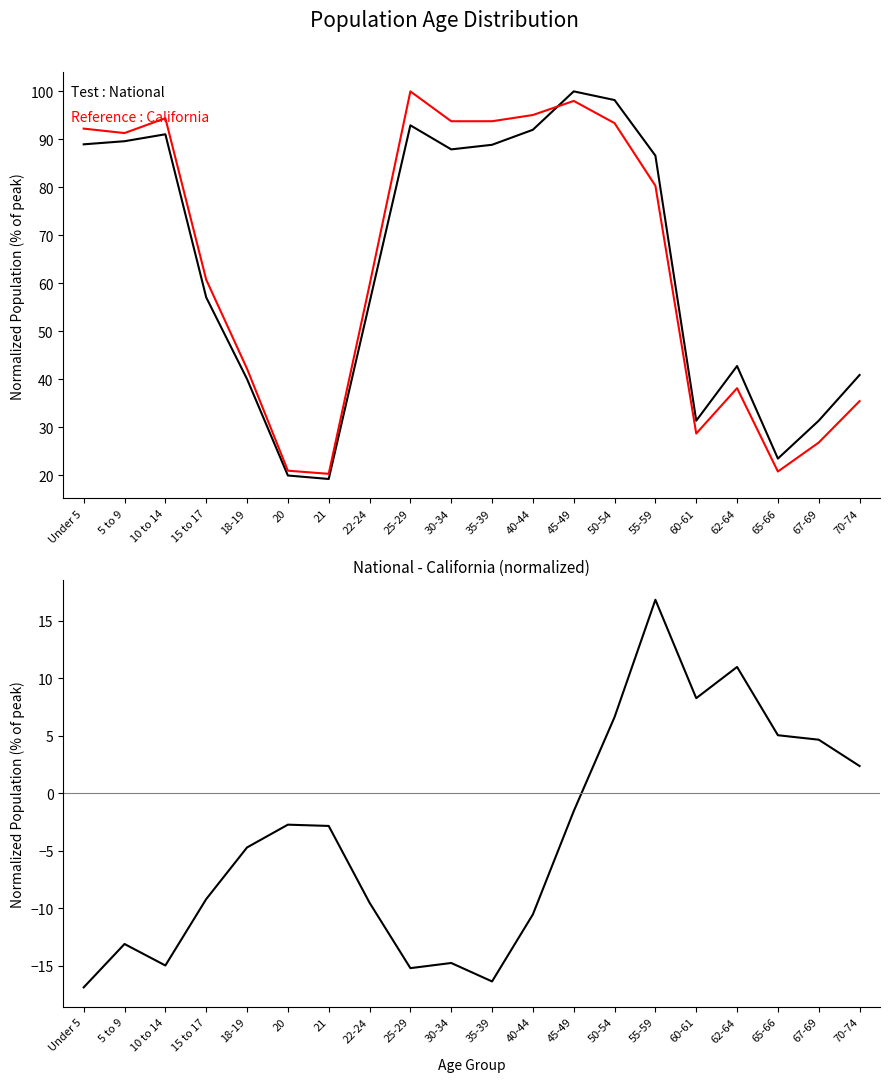

How many values in the California series exceed 80?

10